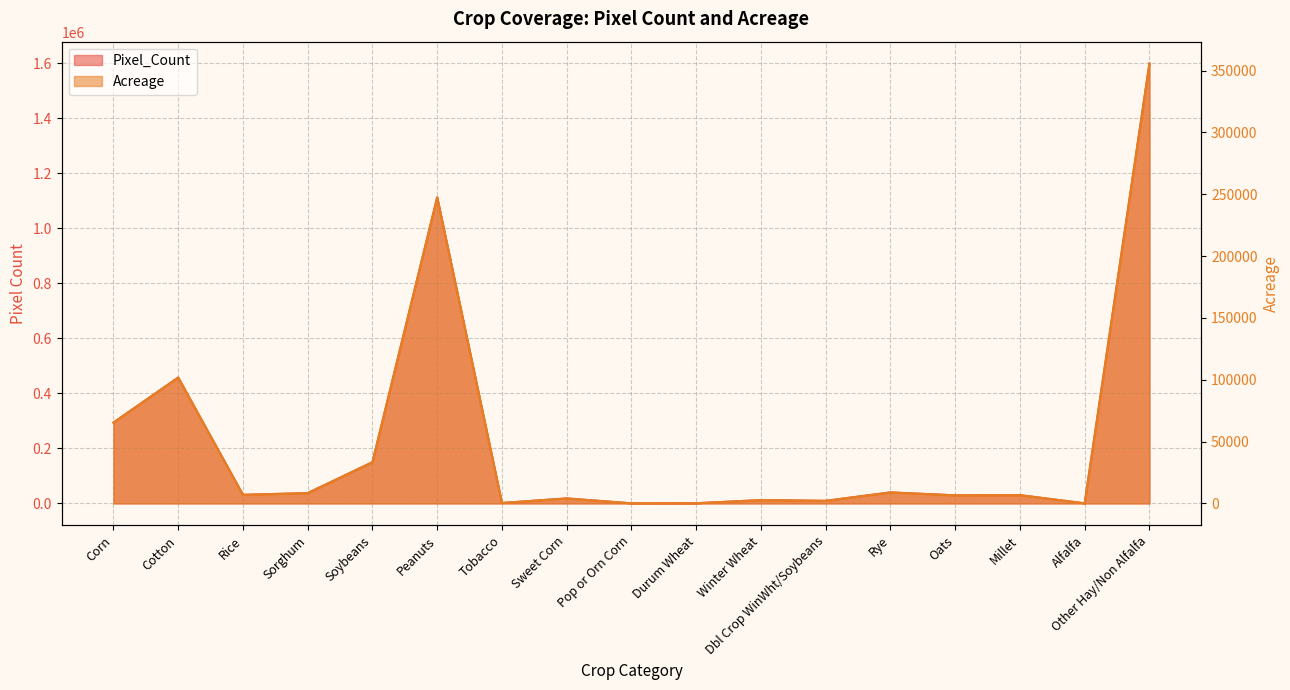

Which series has the largest total across all categories?

Pixel_Count